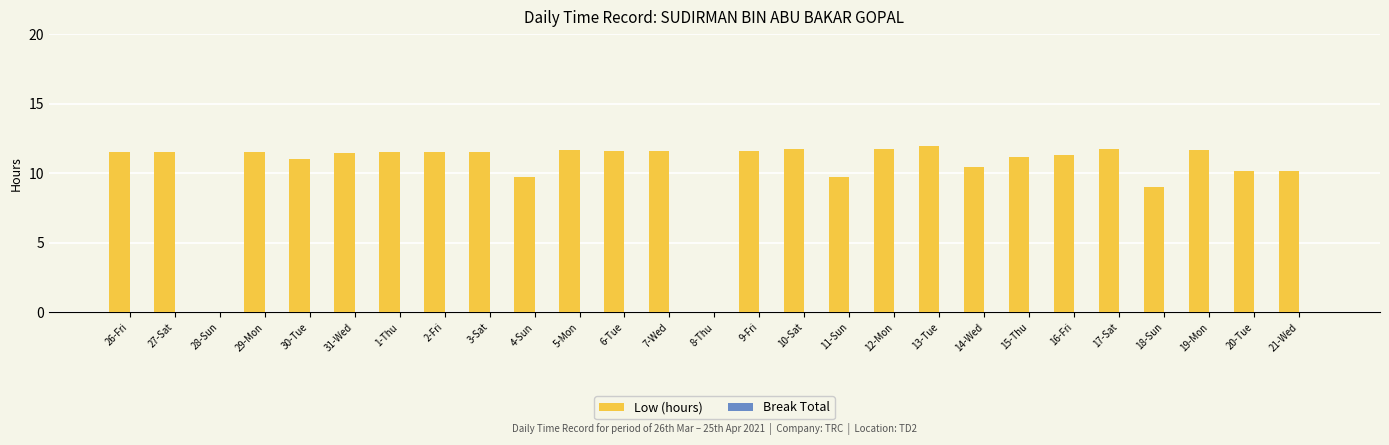

True or false: the data shows 5.4 at 5-Mon.

False